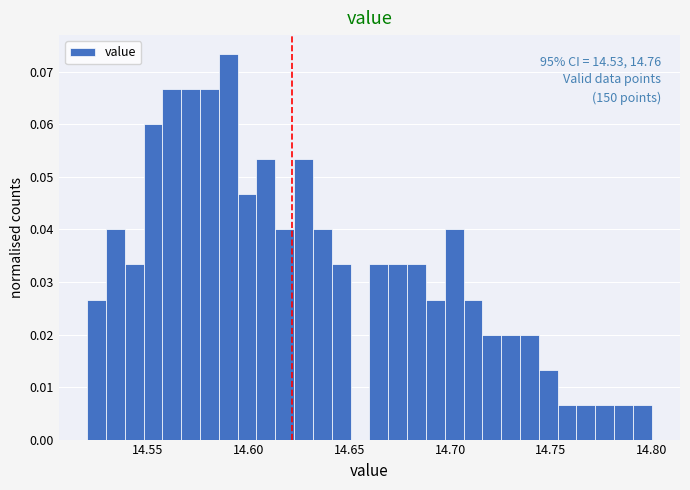

Read against the x-axis, roughly where is the centre of the tallest bar?

14.590